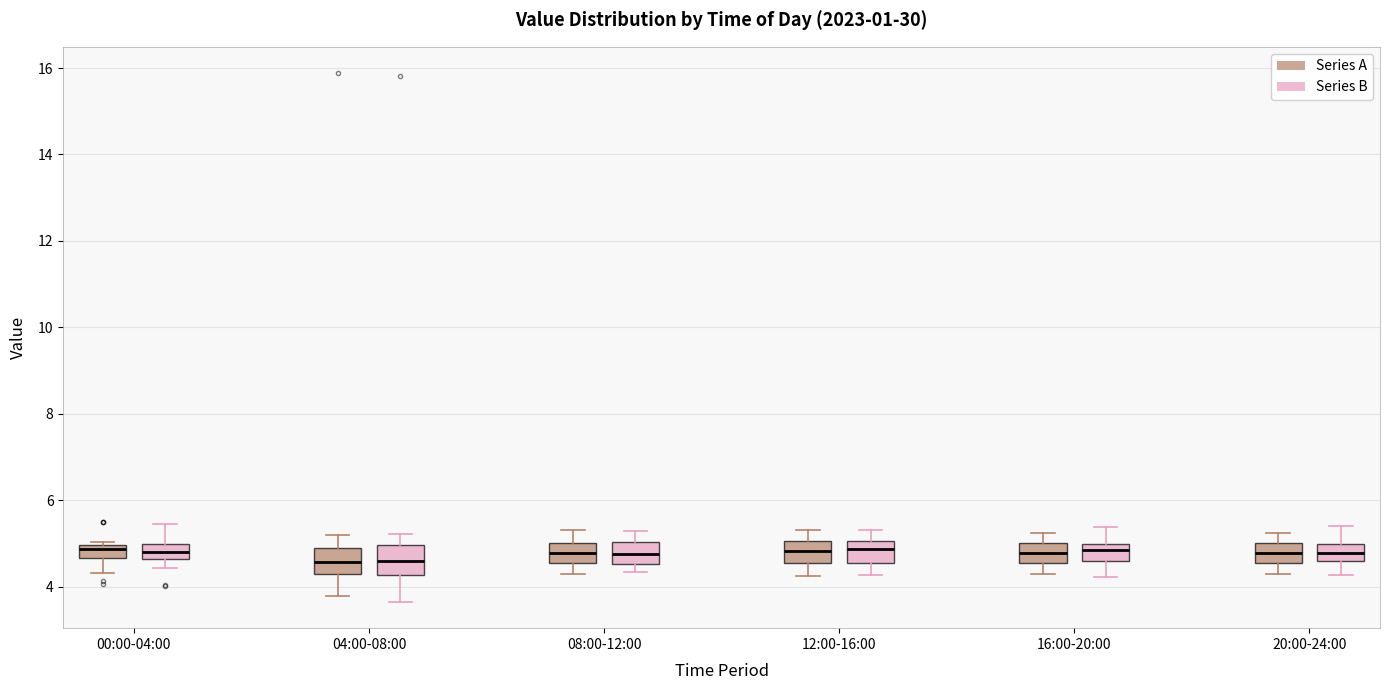

Where does the upper whisker of the box for 16:00-20:00 (Series A) end on the y-axis? The values are not printed on the chart, so give them approximately, as read against the axis.

5.2